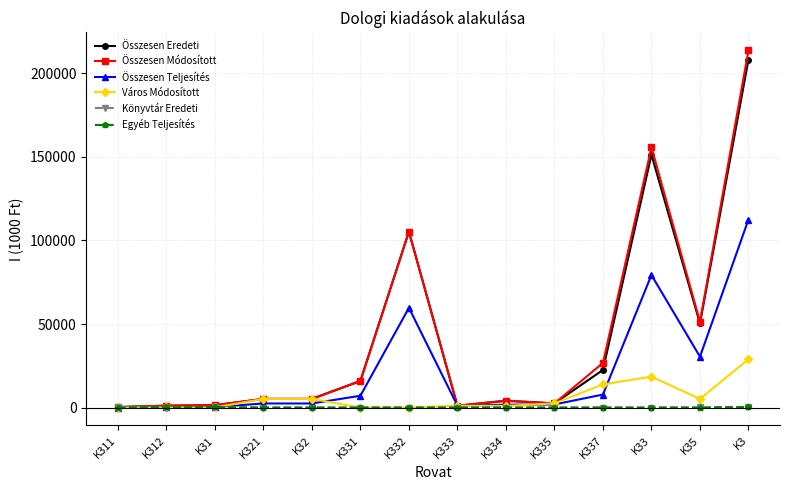

What are all the series names shown in the legend?

Összesen Eredeti, Összesen Módosított, Összesen Teljesítés, Város Módosított, Könyvtár Eredeti, Egyéb Teljesítés